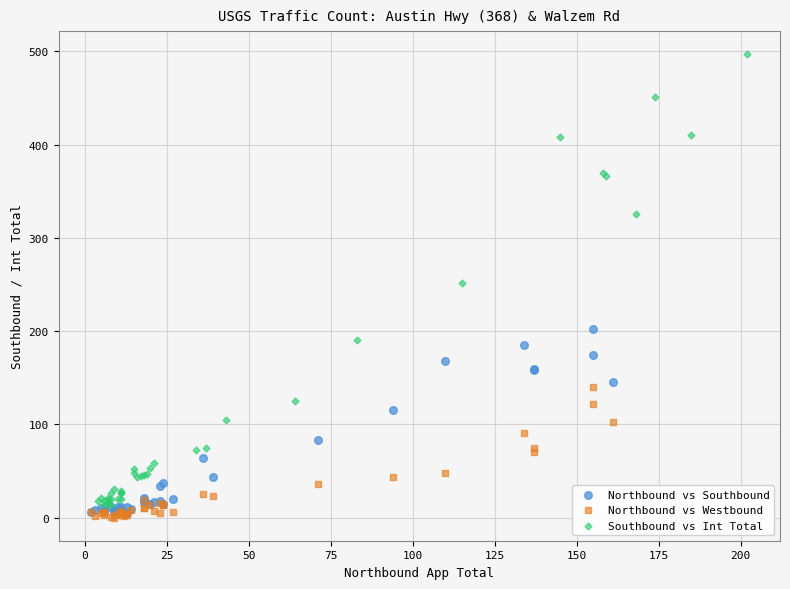

Which series has the largest Y range (max minus min)?

Southbound vs Int Total